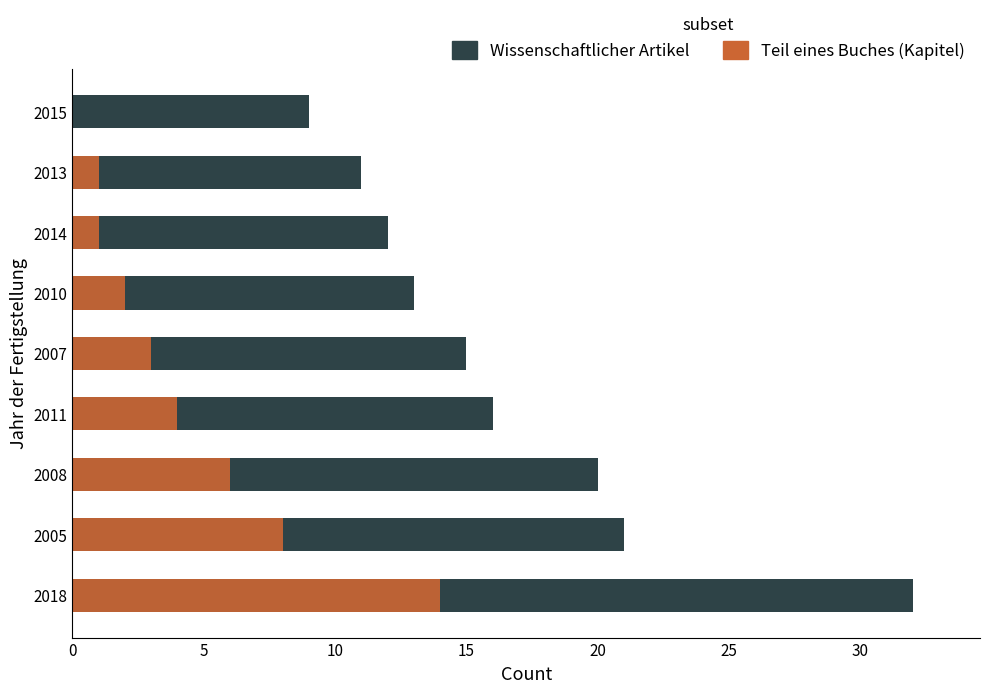

What are all the series names shown in the legend?

Wissenschaftlicher Artikel, Teil eines Buches (Kapitel)